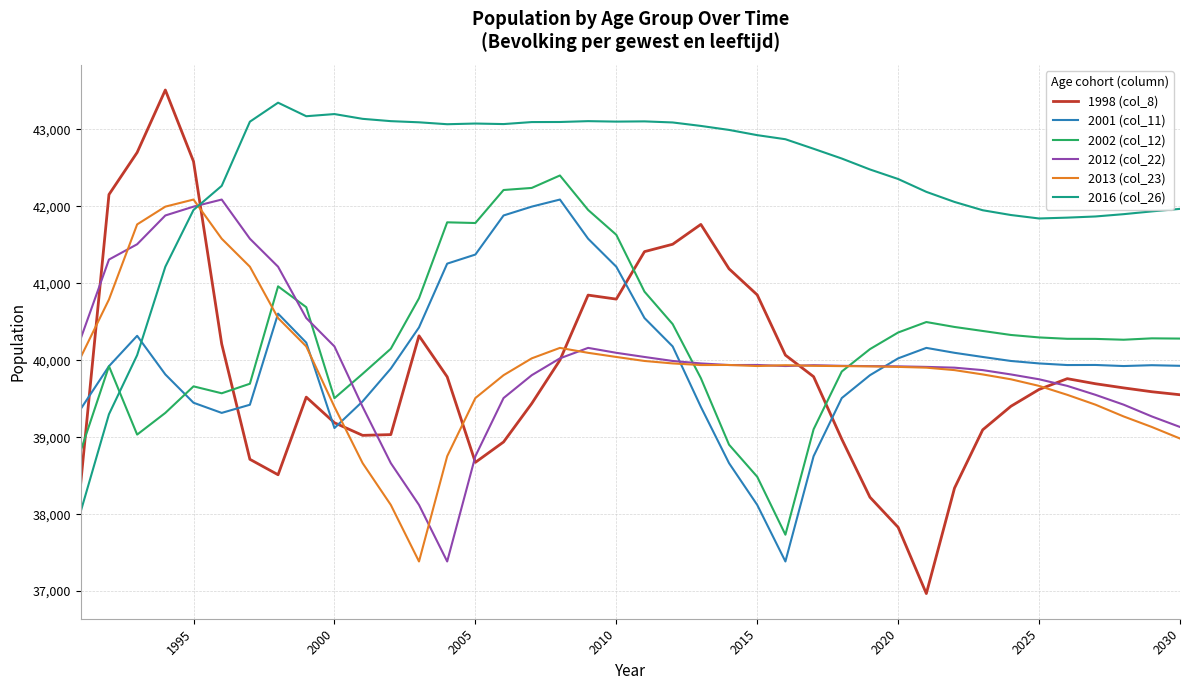

Which series has the largest range (max minus min)?

1998 (col_8)